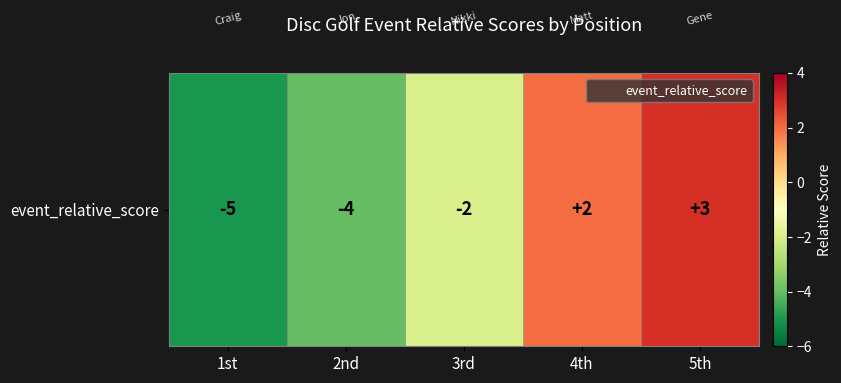

How many positive values are there?

2